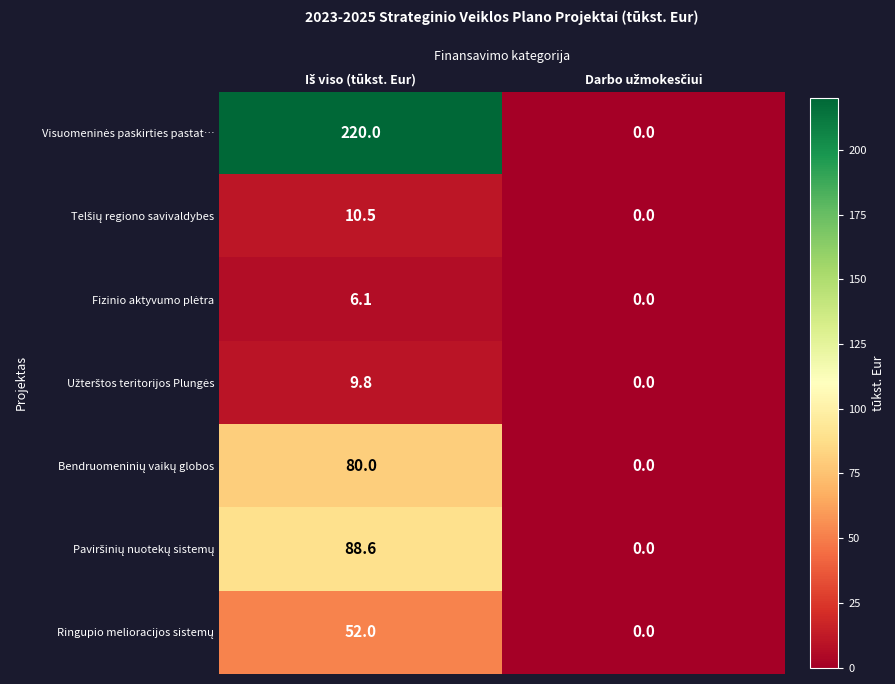

What is the greatest value displayed?

220.0